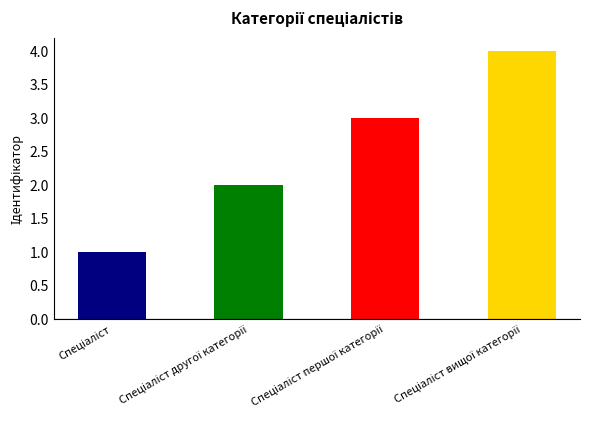

Rank the categories by value from highest to lowest.

Спеціаліст вищої категорії, Спеціаліст першої категорії, Спеціаліст другої категорії, Спеціаліст